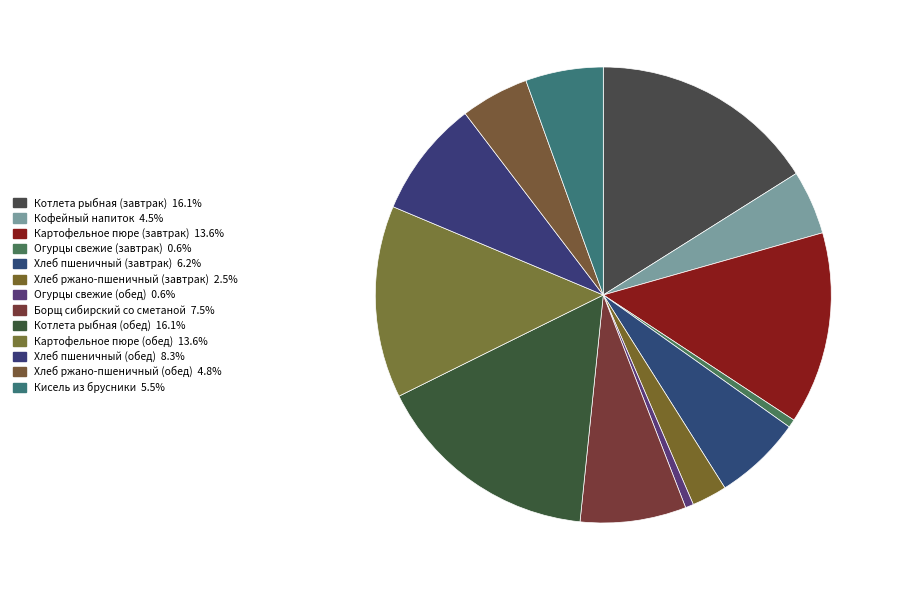

To the nearest percent, what percentage of the pie is Хлеб ржано-пшеничный (завтрак)?

2%